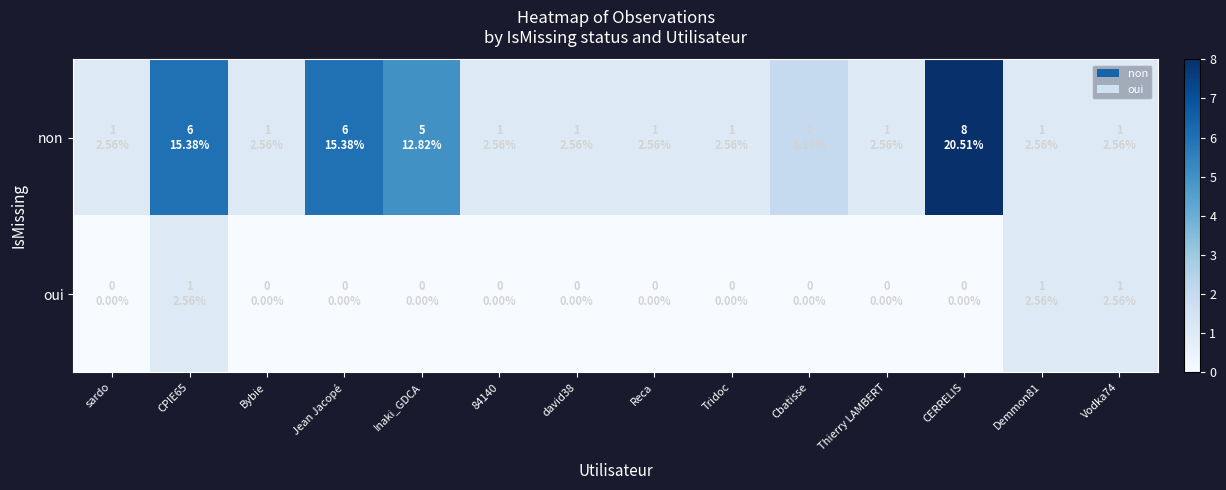

What is the maximum value shown in the chart?

8